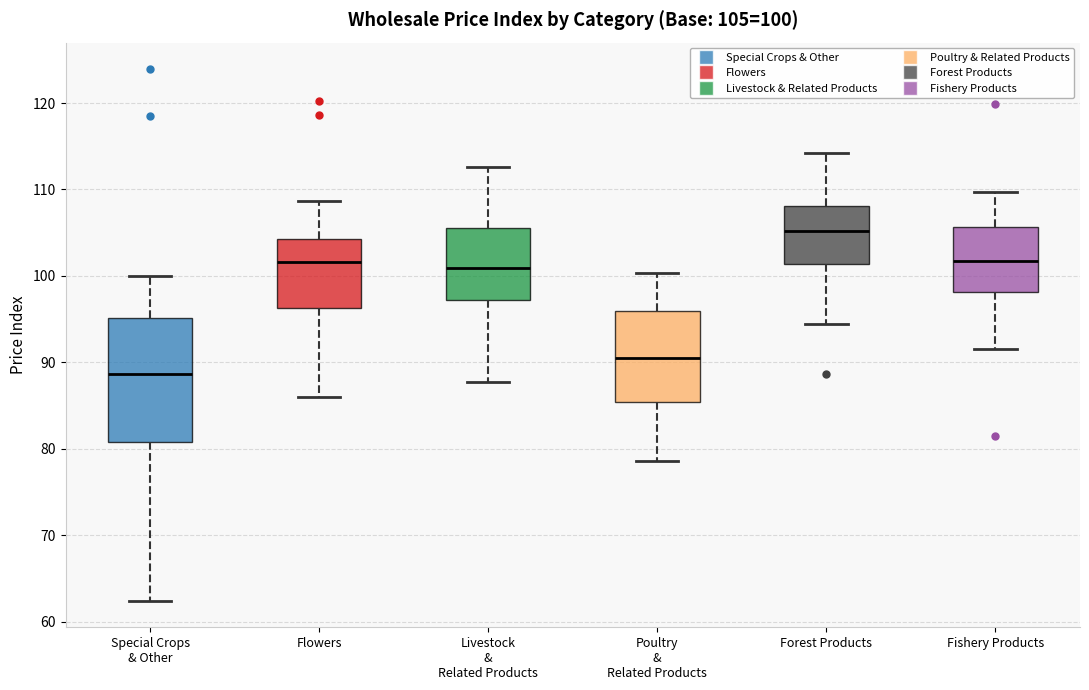

Comparing the boxes themselves (not the whiskers), which one is the tallest?

Special Crops & Other